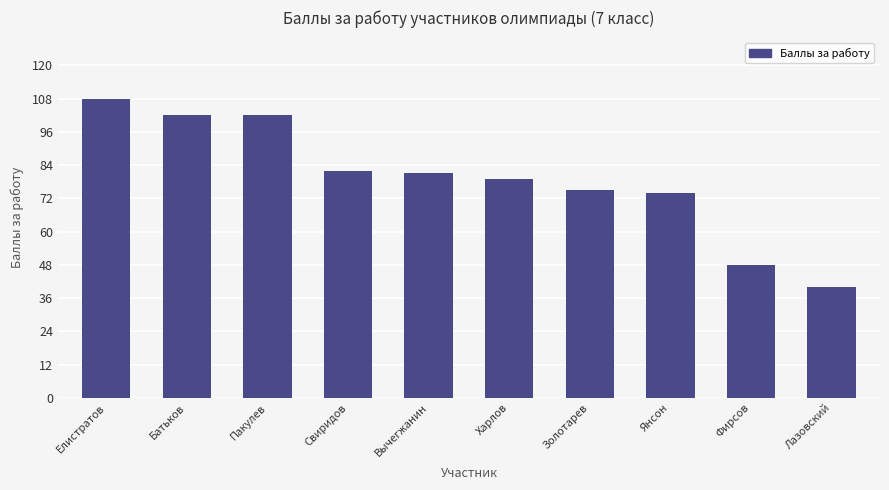

How many values are below 81?

5